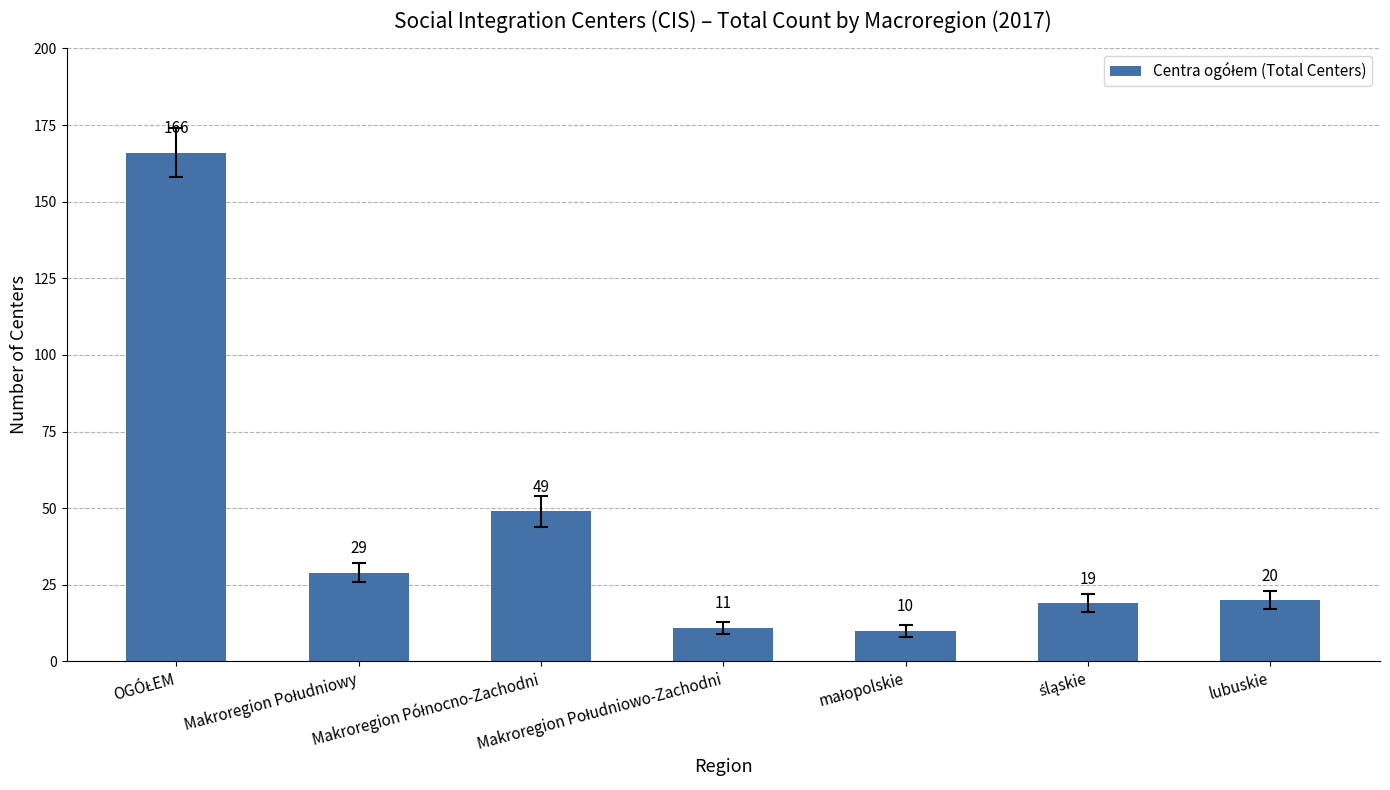

What is the difference between the maximum and minimum values?

156